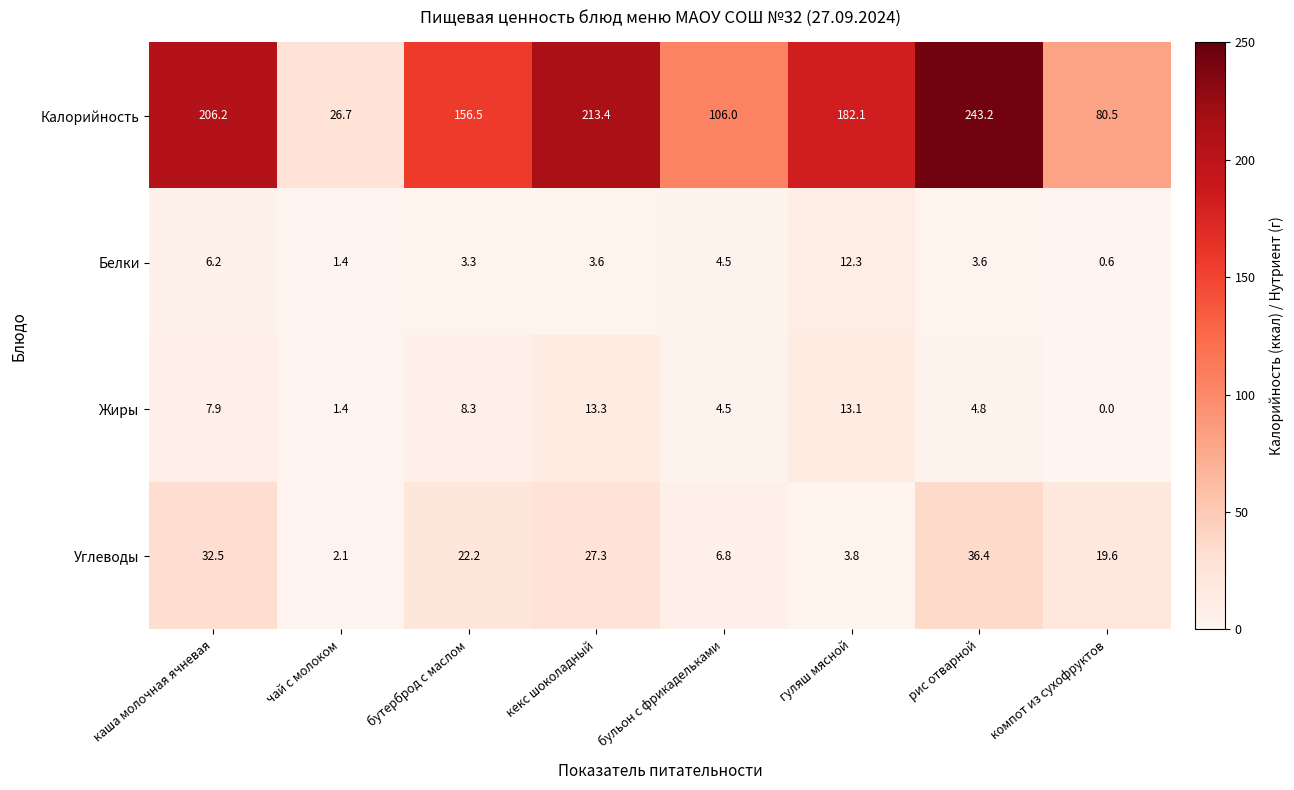

What value does the Углеводы series have at компот из сухофруктов?

19.6